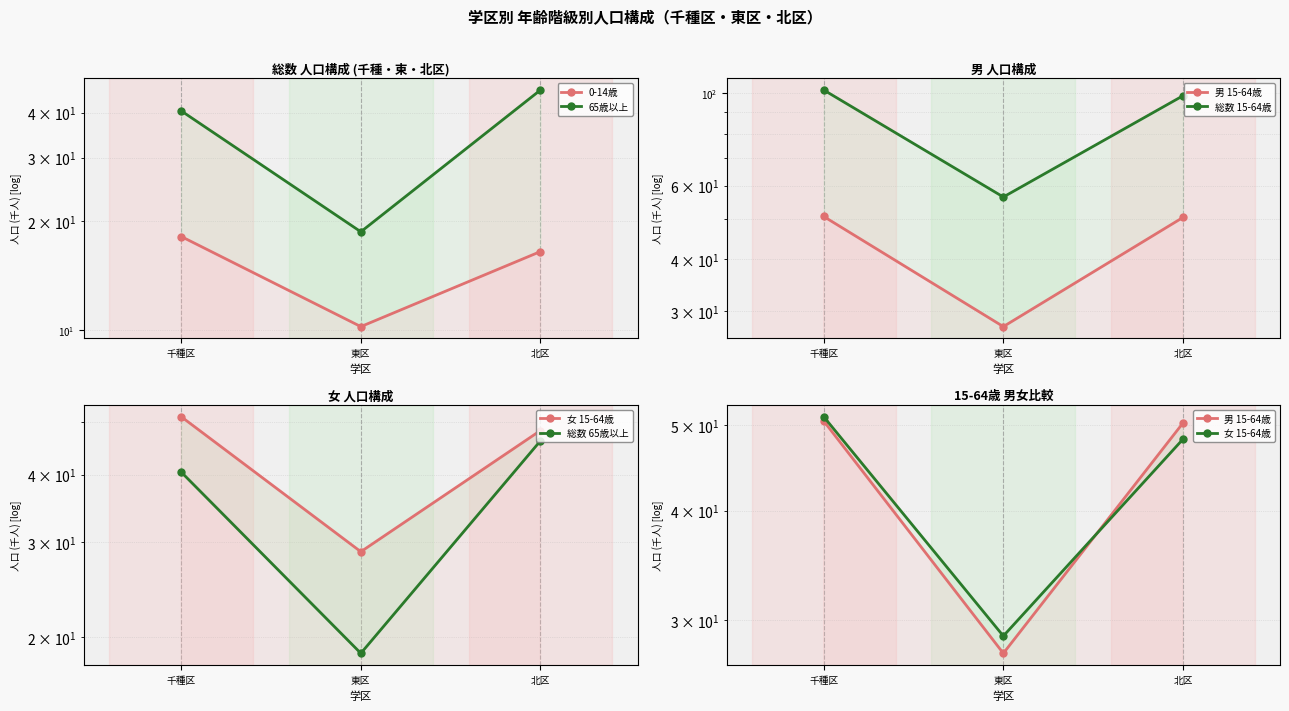

List the labels in order of 0-14歳 value, smallest first.

東区, 北区, 千種区